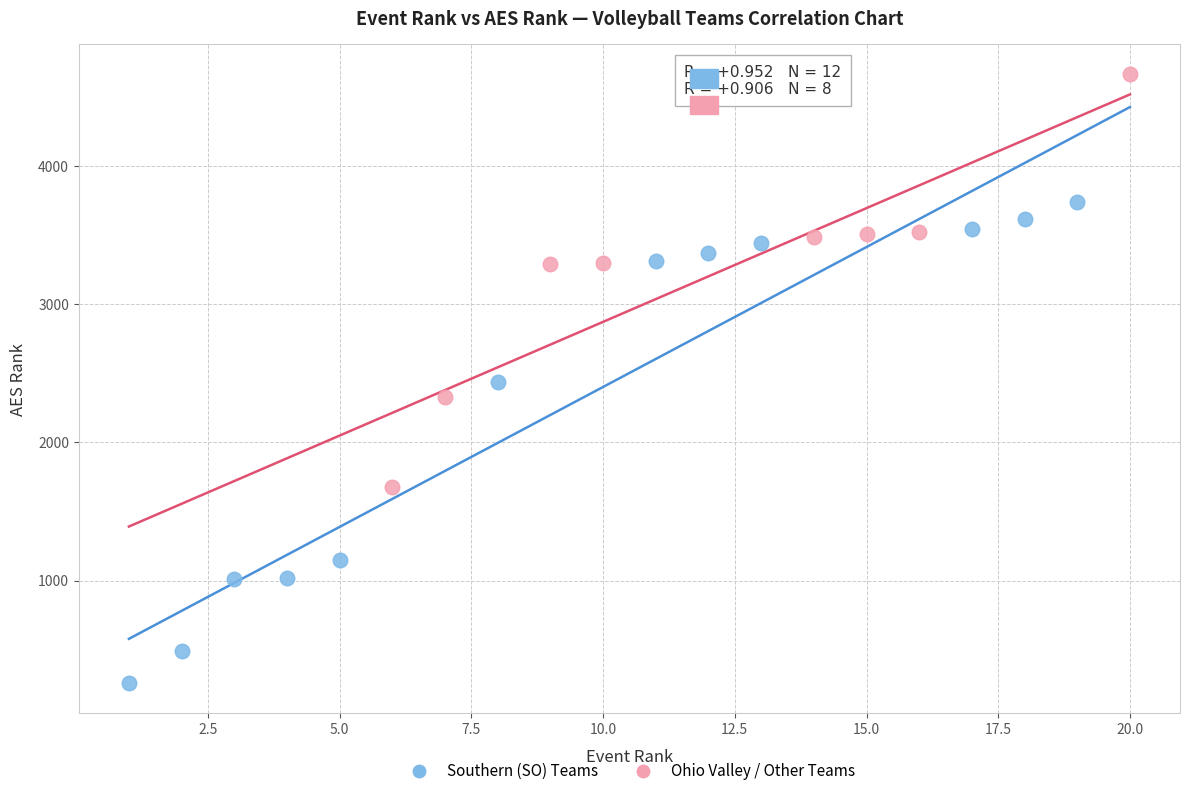

Which series reaches the maximum Y coordinate?

Ohio Valley / Other Teams